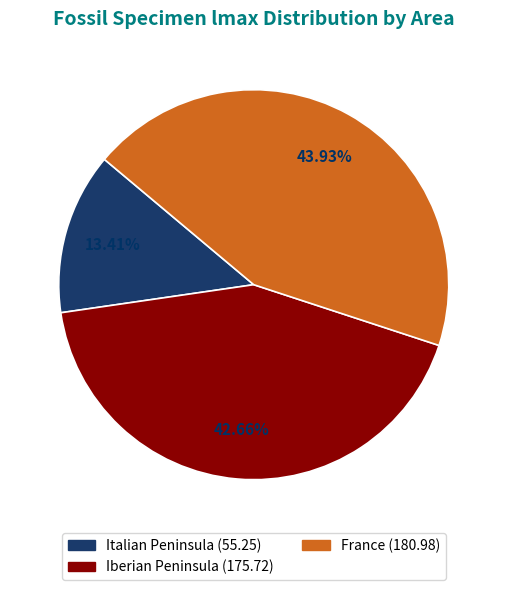

Is there any slice that represents more than half of the pie?

No